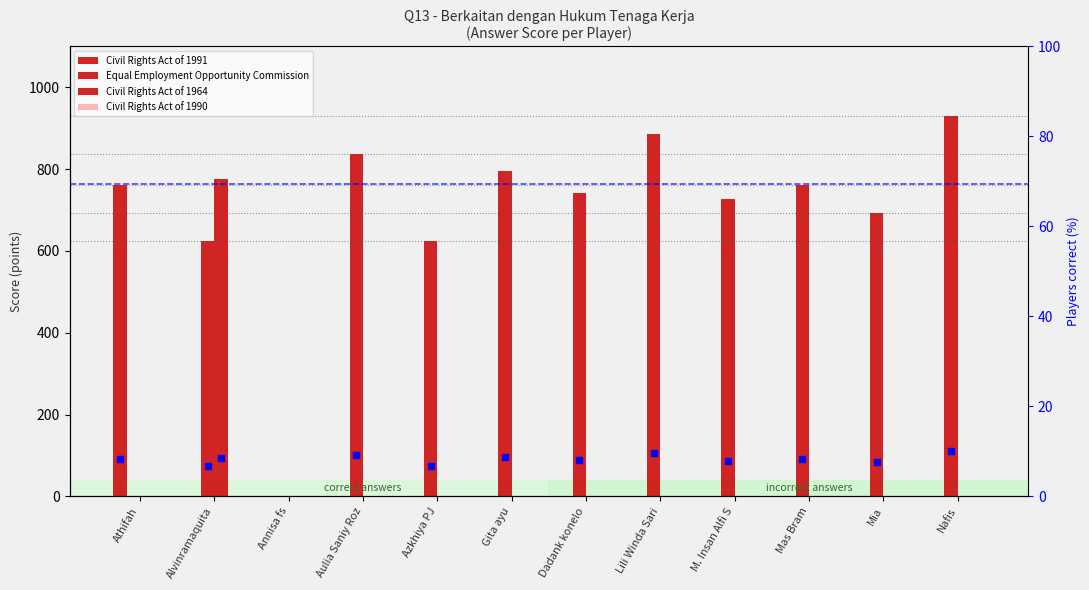

Does the chart contain stacked bars?

No